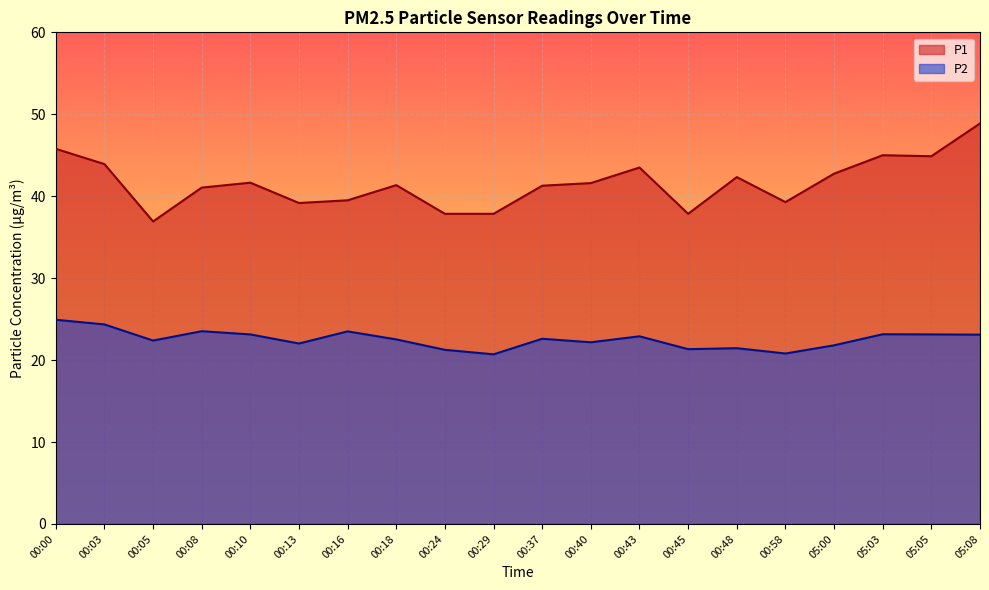

Reading left to right, extract all data points from this chart.

P1: 00:00=45.8	00:03=43.9	00:05=36.9	00:08=41.0	00:10=41.6	00:13=39.2	00:16=39.5	00:18=41.4	00:24=37.9	00:29=37.9	00:37=41.3	00:40=41.6	00:43=43.5	00:45=37.9	00:48=42.3	00:58=39.3	05:00=42.8	05:03=45.0	05:05=44.9	05:08=48.9
P2: 00:00=24.9	00:03=24.4	00:05=22.4	00:08=23.5	00:10=23.1	00:13=22.0	00:16=23.5	00:18=22.5	00:24=21.2	00:29=20.7	00:37=22.6	00:40=22.2	00:43=22.9	00:45=21.3	00:48=21.4	00:58=20.8	05:00=21.8	05:03=23.1	05:05=23.1	05:08=23.1